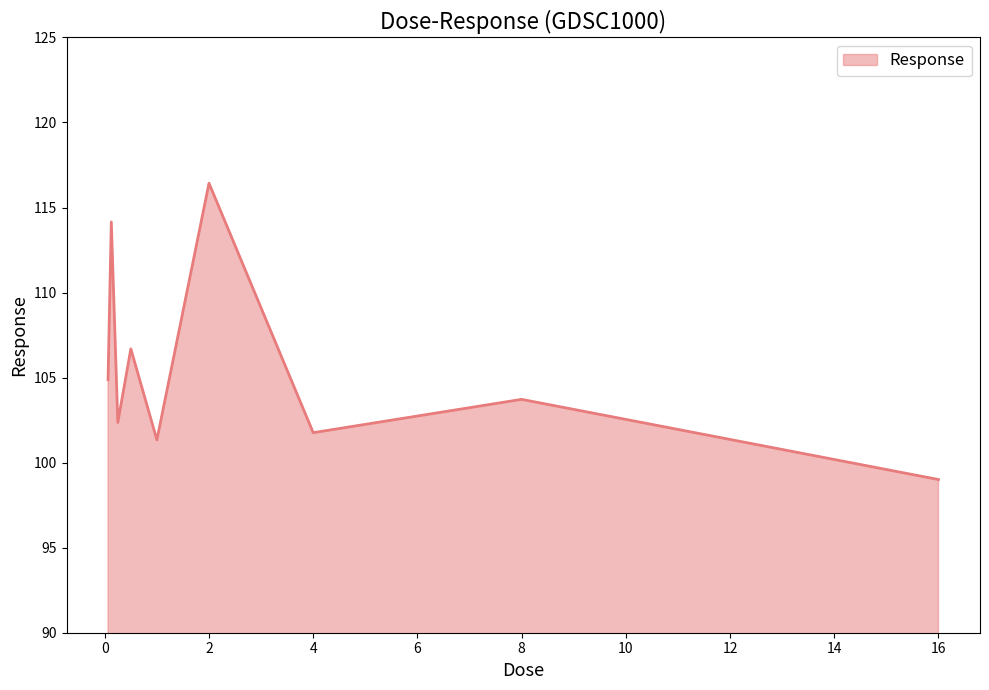

What is the greatest value displayed?

116.4